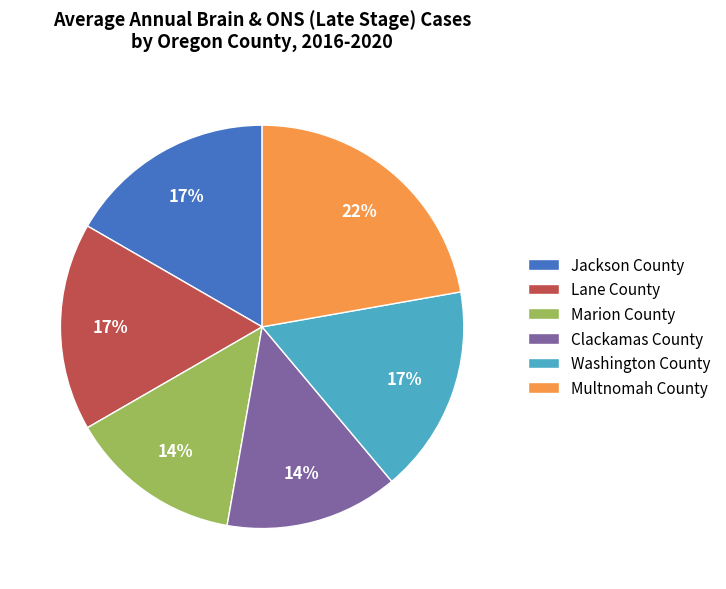

What is the largest slice in the pie chart?

Multnomah County